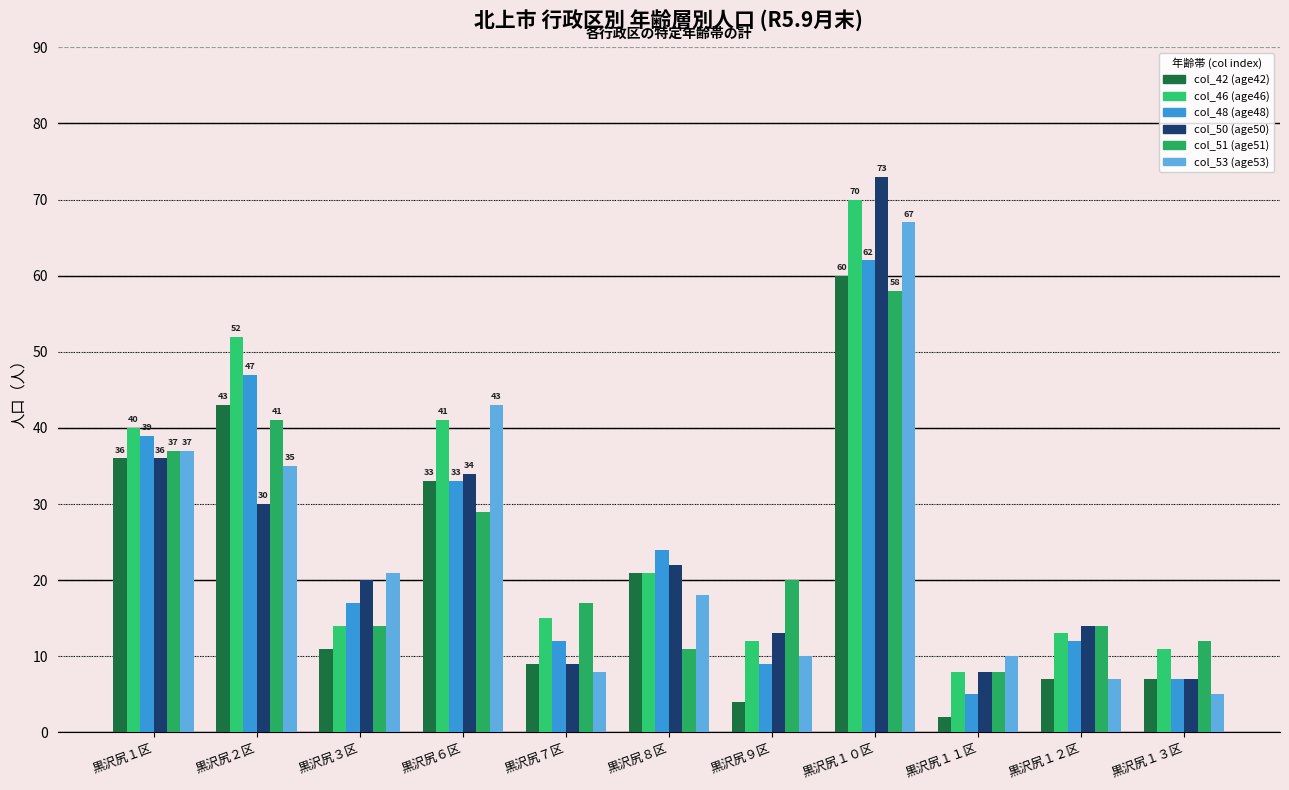

How many data points does each series have?

11